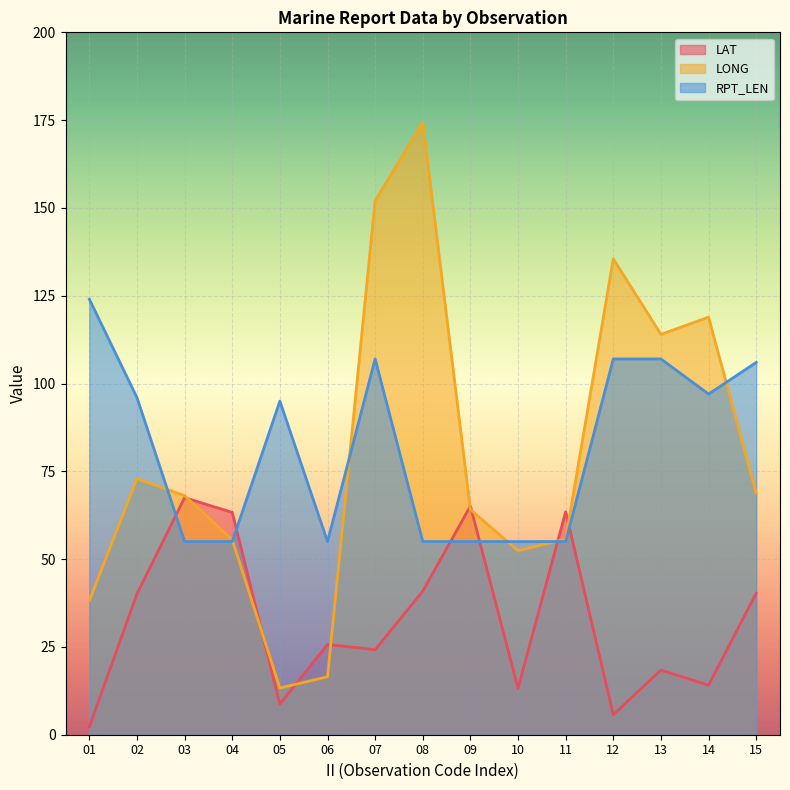

Reading left to right, what are all the values shown in this chart?

LAT: 01=2.3	02=40.1	03=67.5	04=63.3	05=8.7	06=25.7	07=24.2	08=40.9	09=65.1	10=13.2	11=63.5	12=5.7	13=18.4	14=14.1	15=40.3
LONG: 01=38.2	02=72.9	03=68.1	04=55.5	05=13.3	06=16.5	07=152.0	08=174.4	09=64.1	10=52.4	11=55.7	12=135.5	13=114.0	14=118.9	15=68.8
RPT_LEN: 01=124.0	02=96.0	03=55.0	04=55.0	05=95.0	06=55.0	07=107.0	08=55.0	09=55.0	10=55.0	11=55.0	12=107.0	13=107.0	14=97.0	15=106.0